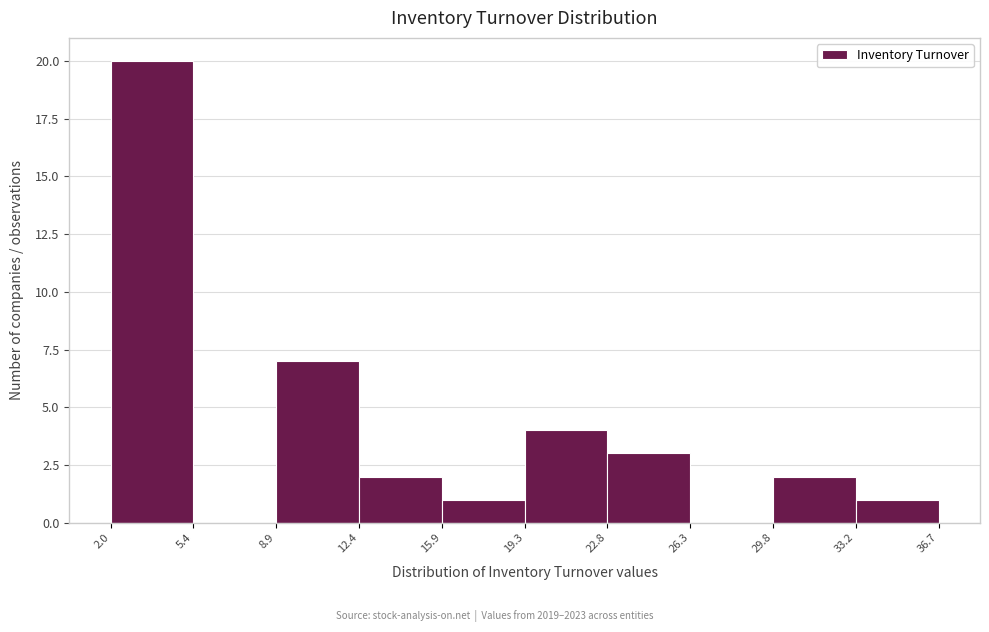

Which range on the x-axis has the tallest bar?

2.0 to 5.4